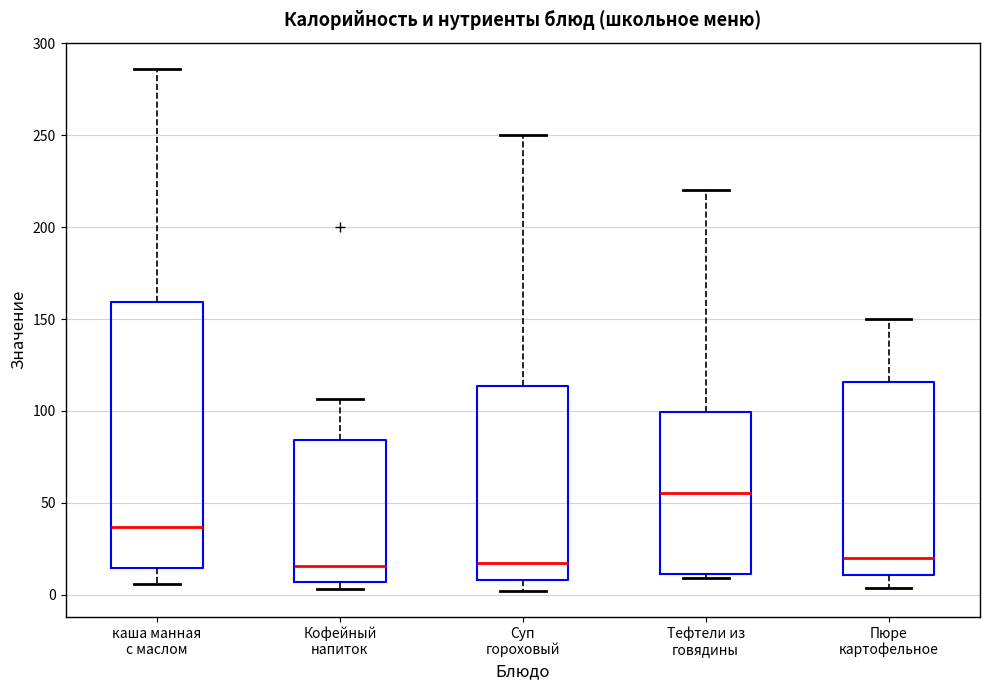

Where is the lower edge of the box for Суп гороховый on the y-axis? The values are not printed on the chart, so give them approximately, as read against the axis.

10